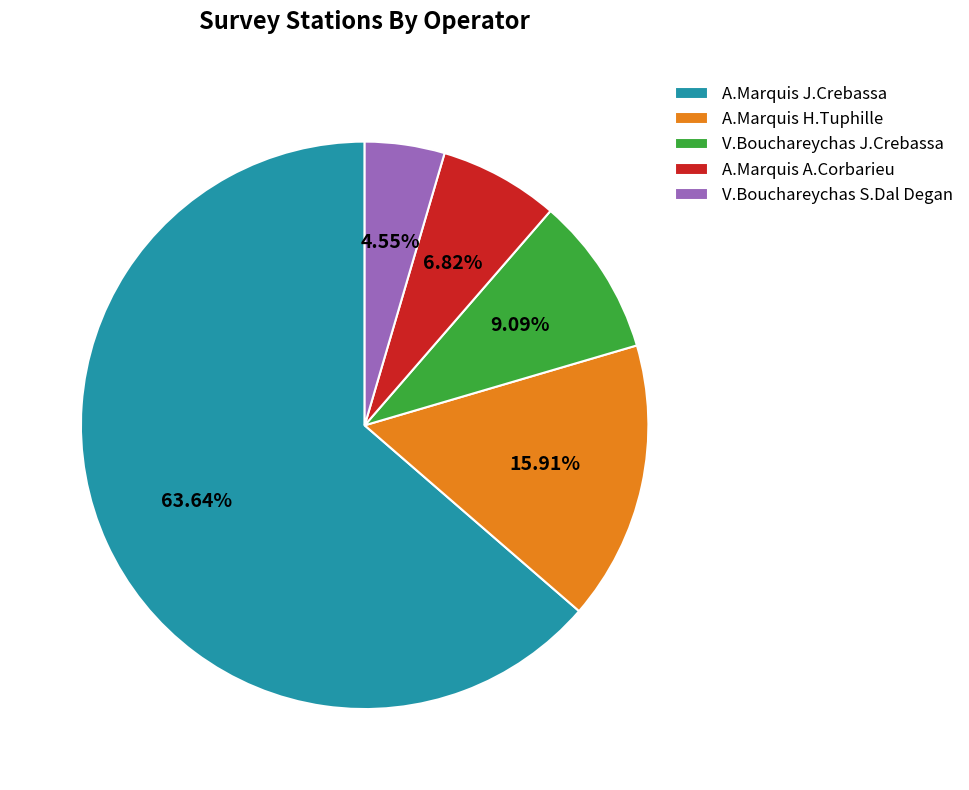

What percentage do A.Marquis J.Crebassa and V.Bouchareychas J.Crebassa together represent?

72.7%